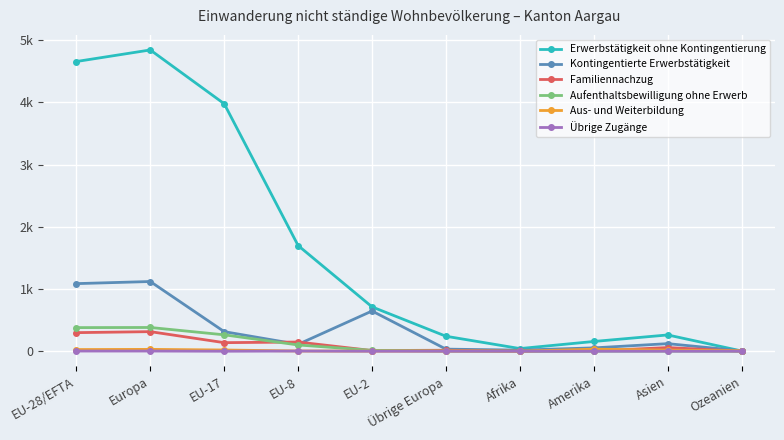

Which series ends up on top after the final intersection of Familiennachzug and Aus- und Weiterbildung?

Aus- und Weiterbildung